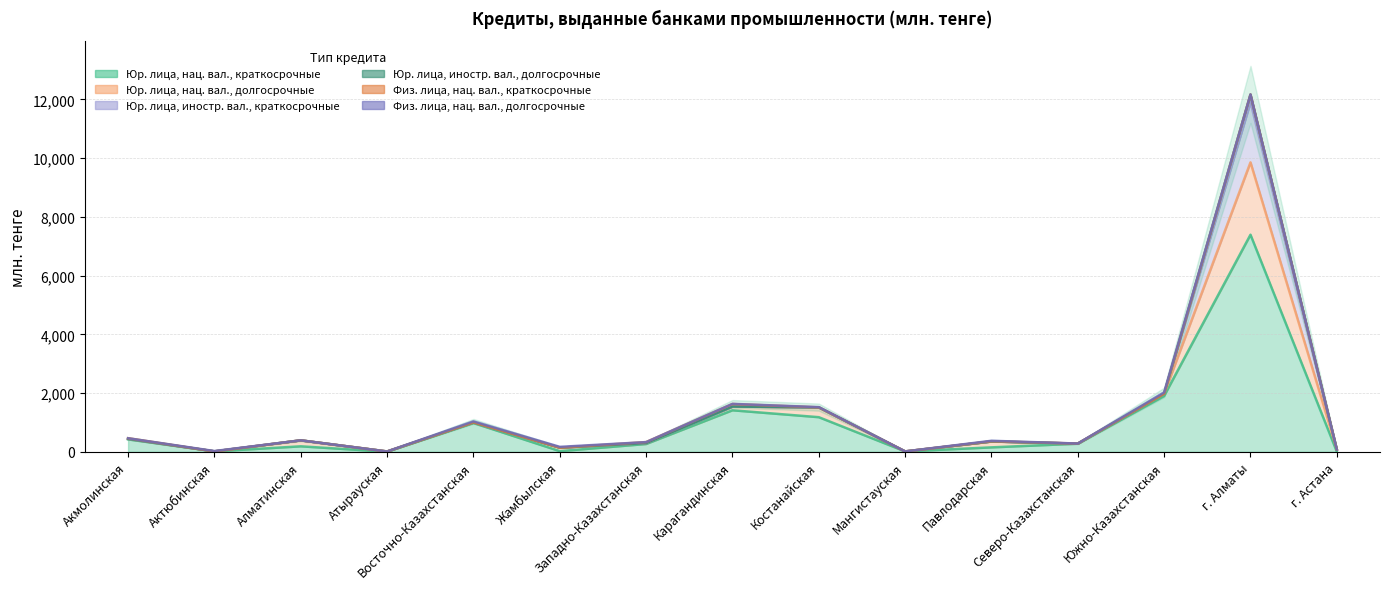

True or false: Юр. лица, нац. вал., краткосрочные and Физ. лица, нац. вал., краткосрочные intersect in this chart.

False